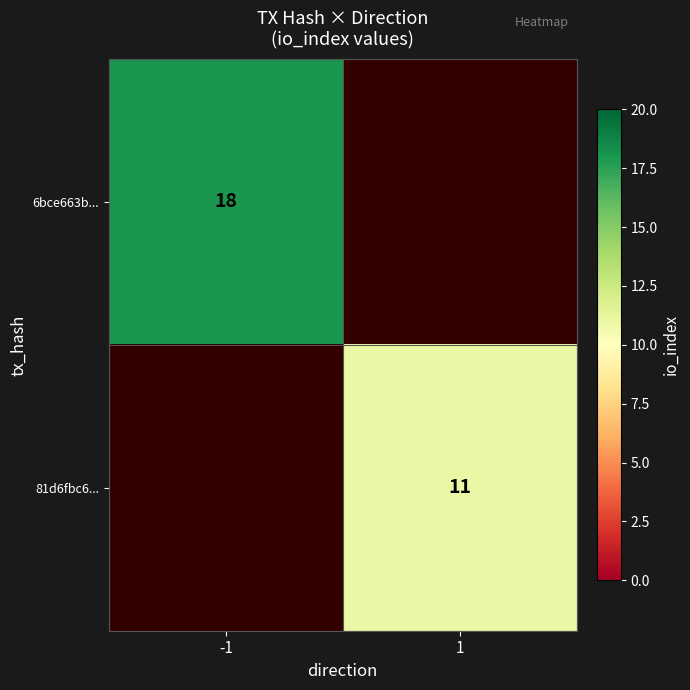

At how many categories does at least one series exceed 14?

1